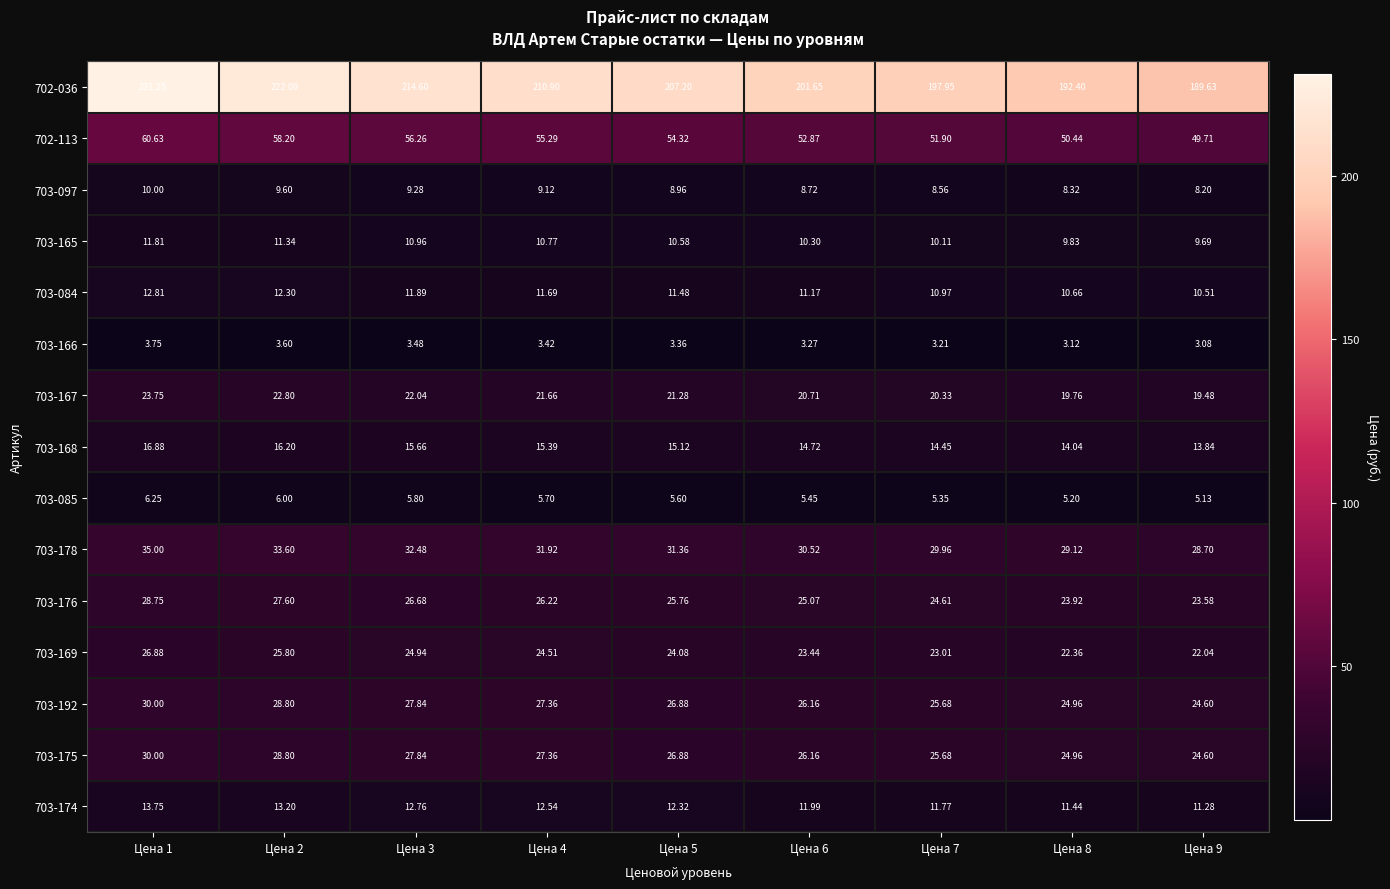

Is the value of 703-168 at Цена 8 greater than the value of 703-192 at Цена 2?

No